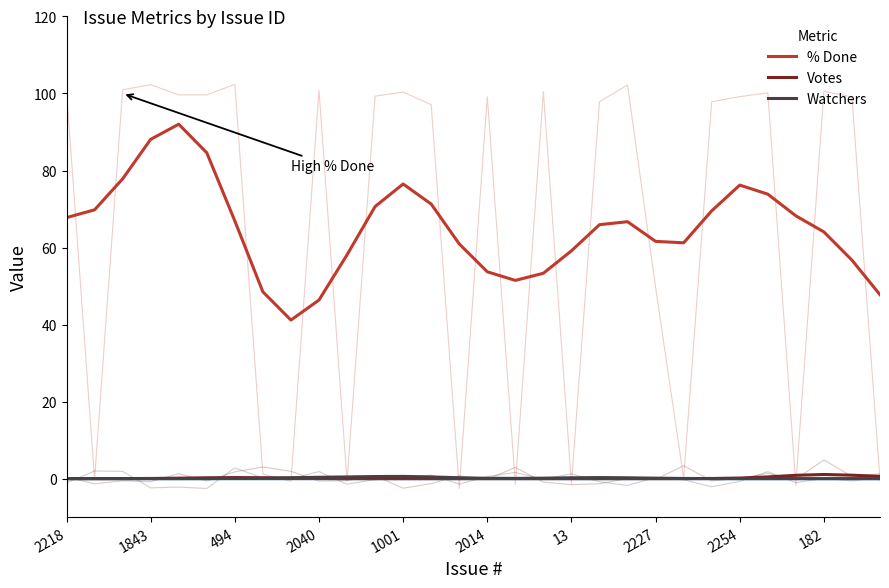

List the series in order of their peak value, highest first.

% Done, Votes, Watchers